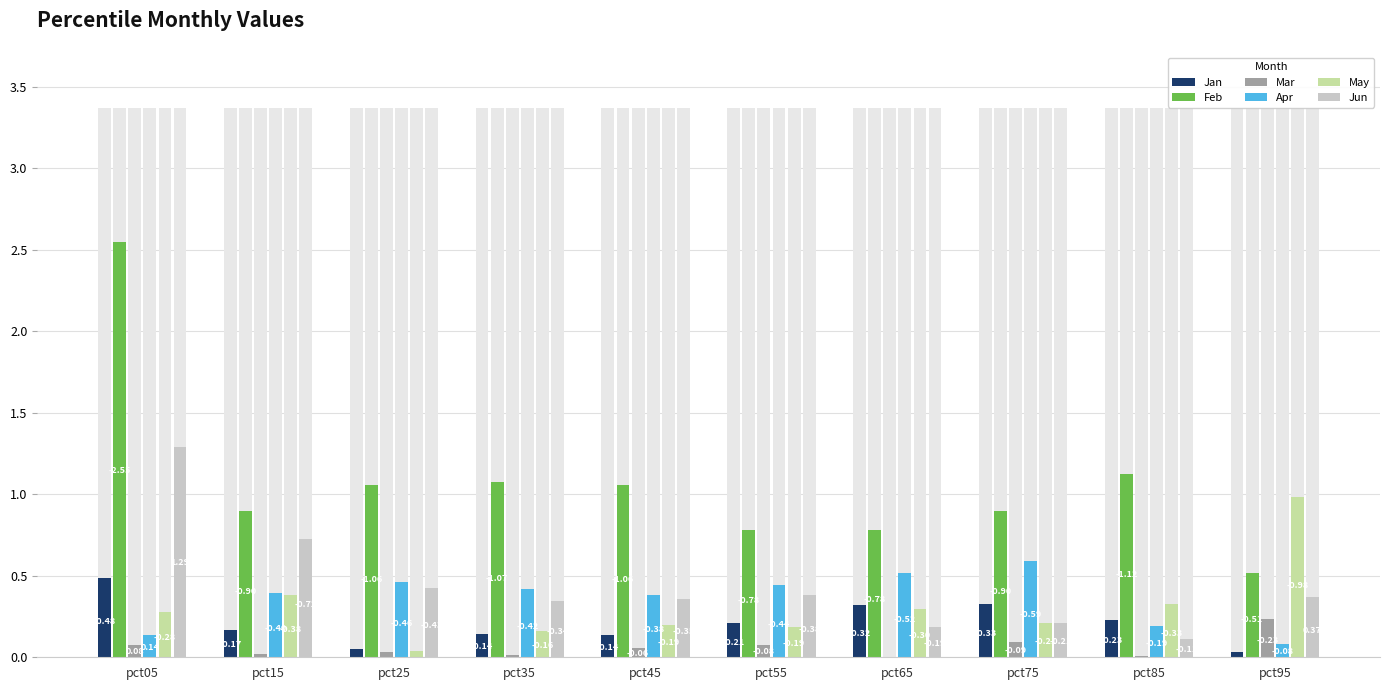

Reading right to left, extract all data points from this chart.

Jan: 0.0	0.2	0.3	0.3	0.2	0.1	0.1	0.0	0.2	0.5
Feb: 0.5	1.1	0.9	0.8	0.8	1.1	1.1	1.1	0.9	2.5
Mar: 0.2	0.0	0.1	0.0	0.1	0.1	0.0	0.0	0.0	0.1
Apr: 0.1	0.2	0.6	0.5	0.4	0.4	0.4	0.5	0.4	0.1
May: 1.0	0.3	0.2	0.3	0.2	0.2	0.2	0.0	0.4	0.3
Jun: 0.4	0.1	0.2	0.2	0.4	0.4	0.3	0.4	0.7	1.3